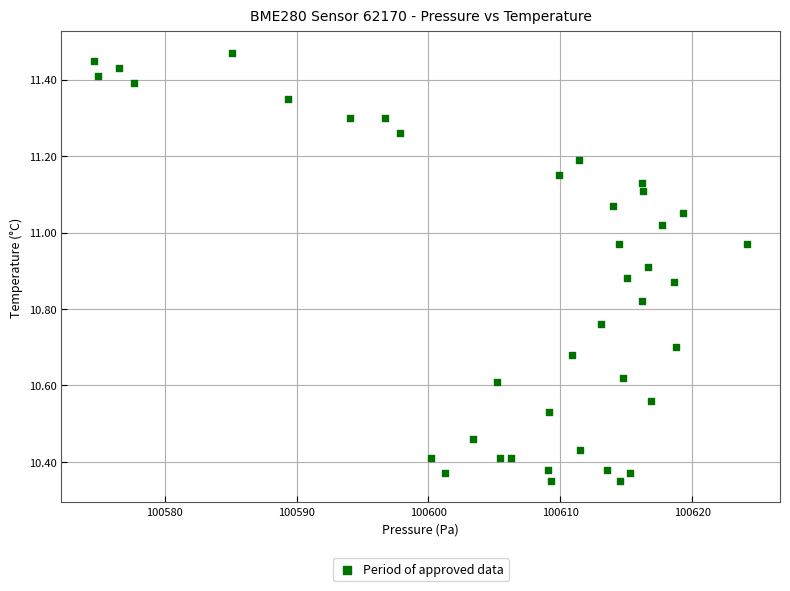

What is the range of Y values (max minus min)?

1.1